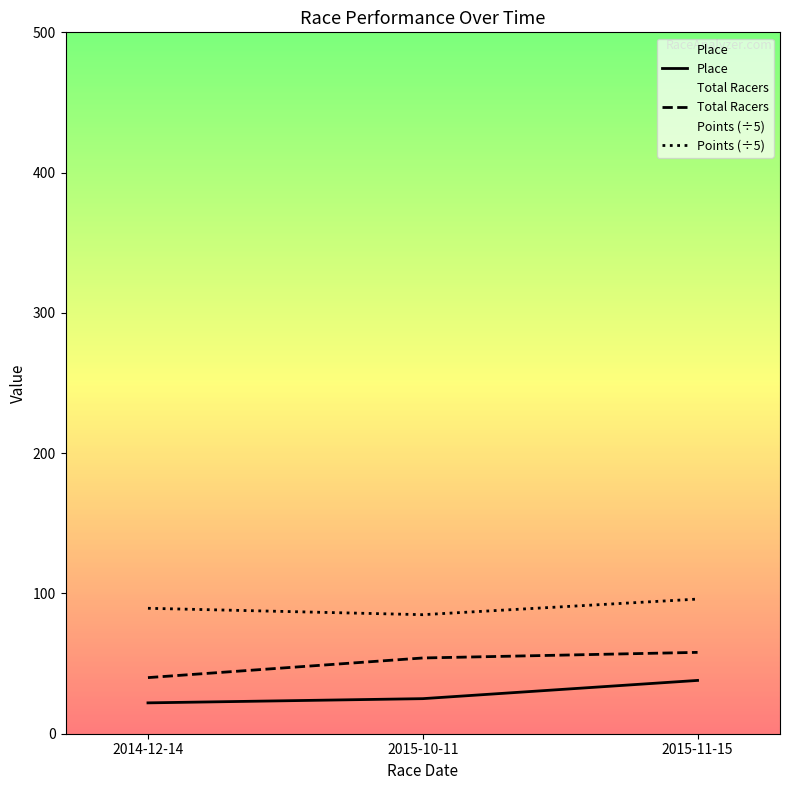

Between 2014-12-14 and 2015-11-15, which series saw the biggest shift?

Total Racers